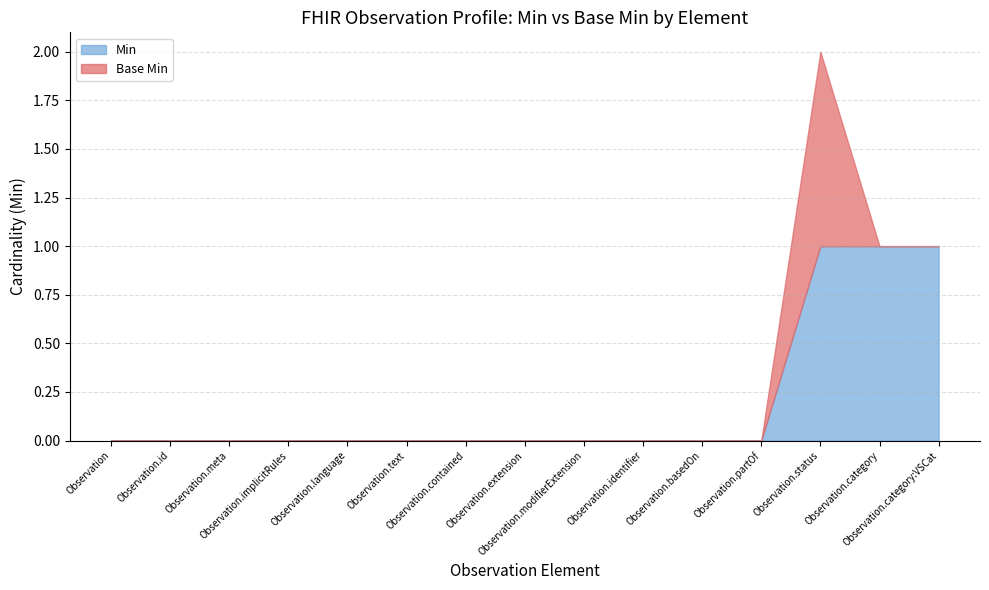

Reading right to left, transcribe all the data shown in this chart.

Min: Observation.category:VSCat=1	Observation.category=1	Observation.status=1	Observation.partOf=0	Observation.basedOn=0	Observation.identifier=0	Observation.modifierExtension=0	Observation.extension=0	Observation.contained=0	Observation.text=0	Observation.language=0	Observation.implicitRules=0	Observation.meta=0	Observation.id=0	Observation=0
Base Min: Observation.category:VSCat=0	Observation.category=0	Observation.status=1	Observation.partOf=0	Observation.basedOn=0	Observation.identifier=0	Observation.modifierExtension=0	Observation.extension=0	Observation.contained=0	Observation.text=0	Observation.language=0	Observation.implicitRules=0	Observation.meta=0	Observation.id=0	Observation=0